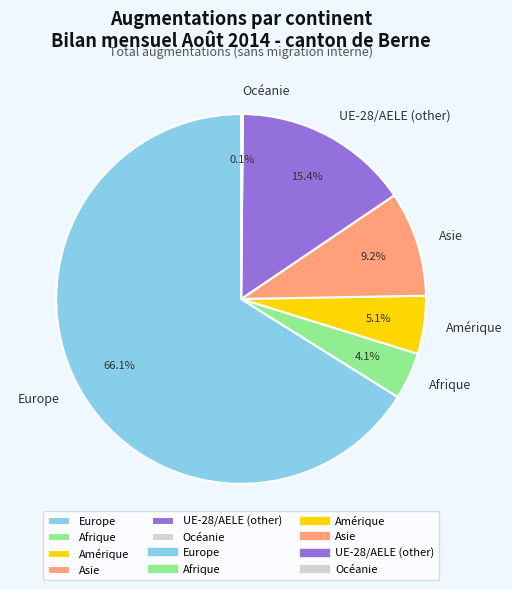

The Amérique slice represents 1% of the pie. True or false?

False